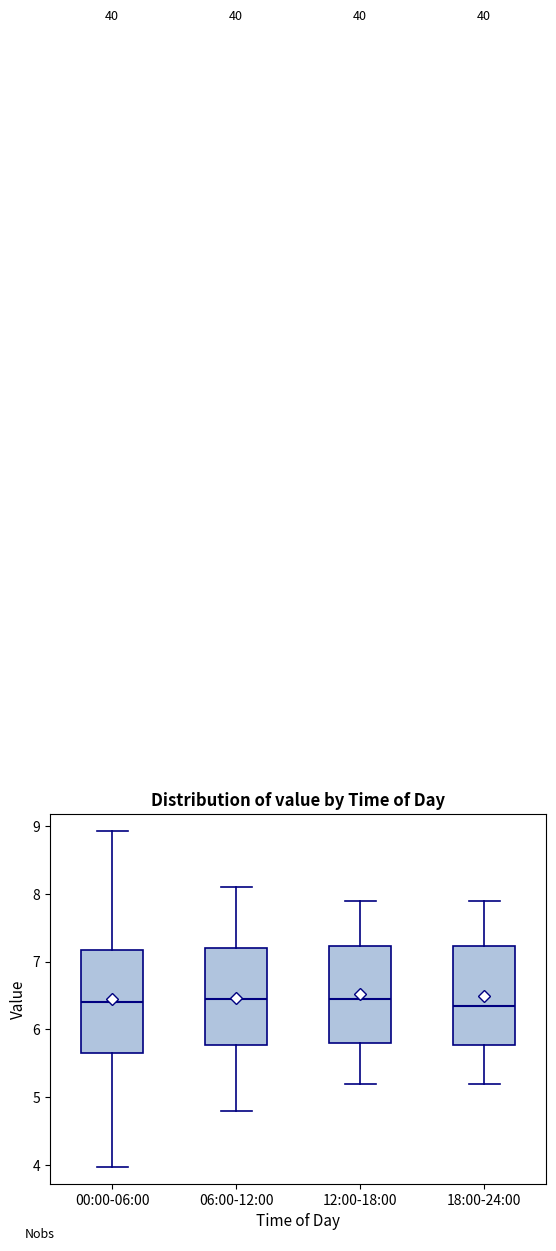

Reading left to right, read every box against the y-axis: the position of its median line, the range the box covers, and the ends of its whiskers. The values are not printed on the chart, so give them approximately, as read against the axis.

00:00-06:00: median 6.4, box 5.7 to 7.2, whiskers 4.0 to 8.9
06:00-12:00: median 6.5, box 5.8 to 7.2, whiskers 4.8 to 8.1
12:00-18:00: median 6.5, box 5.8 to 7.2, whiskers 5.2 to 7.9
18:00-24:00: median 6.4, box 5.8 to 7.2, whiskers 5.2 to 7.9